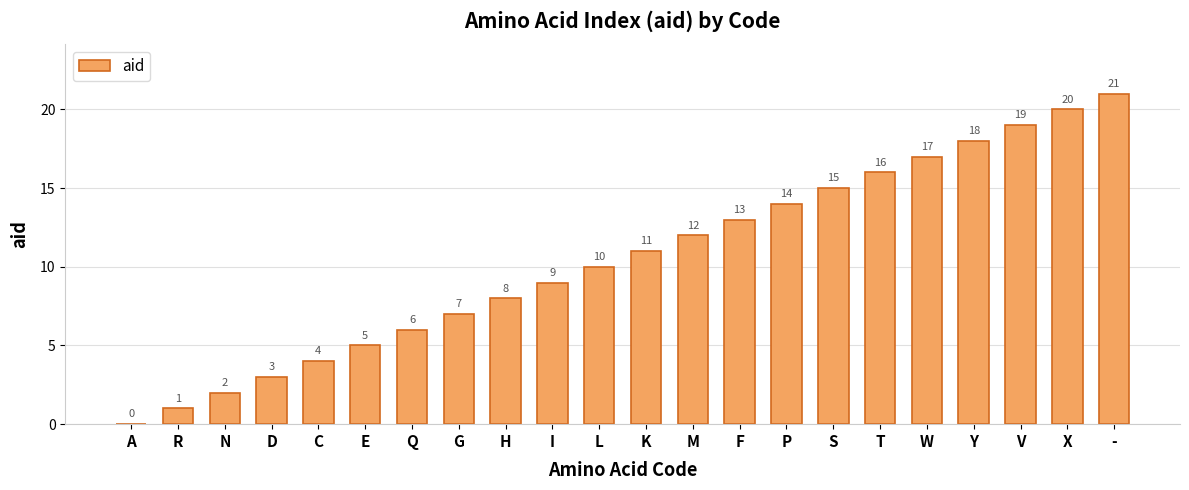

The chart shows a value of 11 at K. True or false?

True